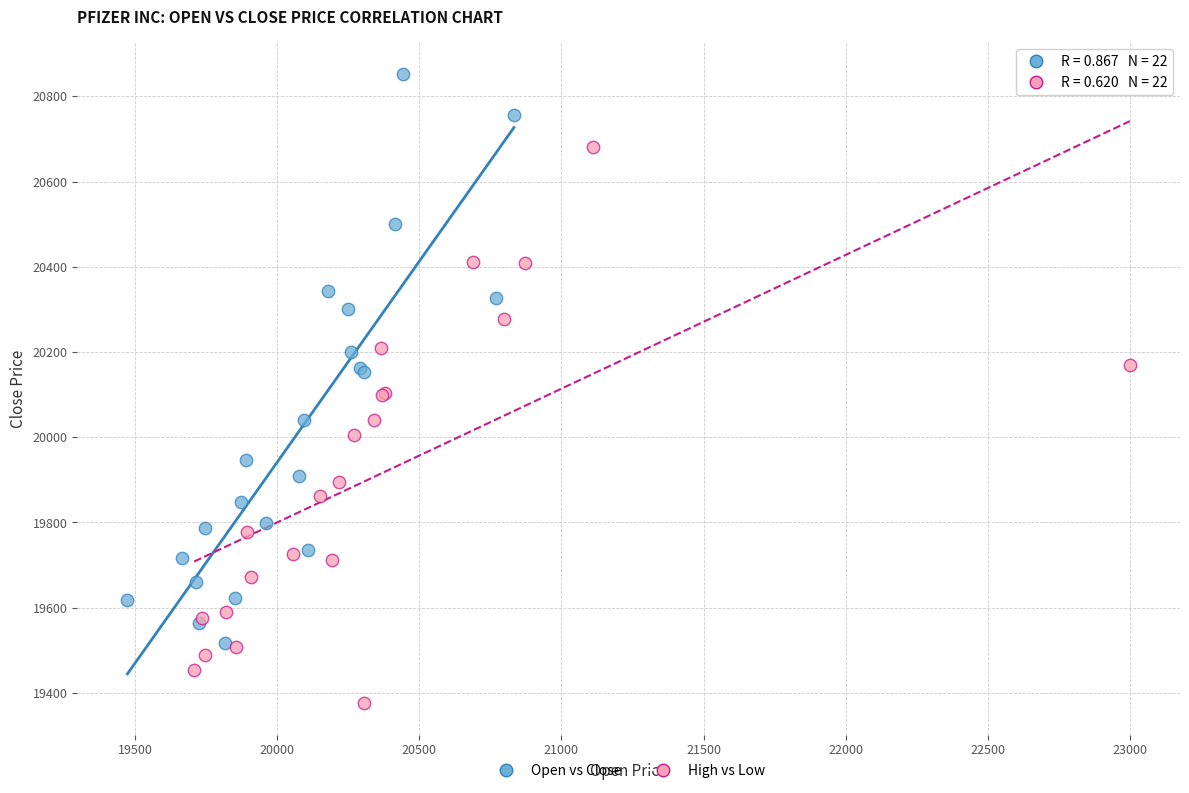

Which series contains the highest Y value?

Open vs Close